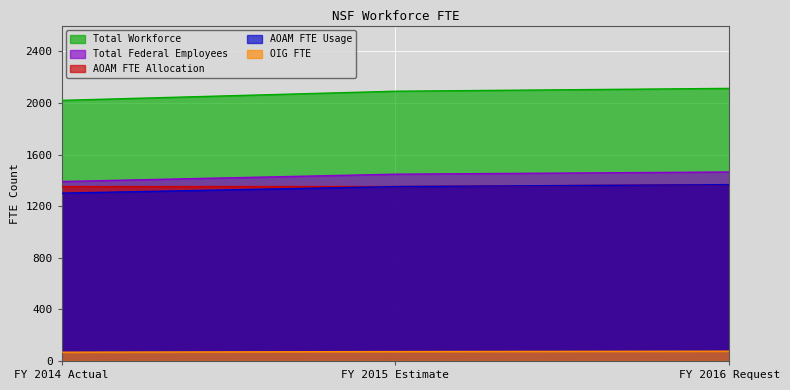

What is the highest value of the AOAM FTE Allocation series?

1367